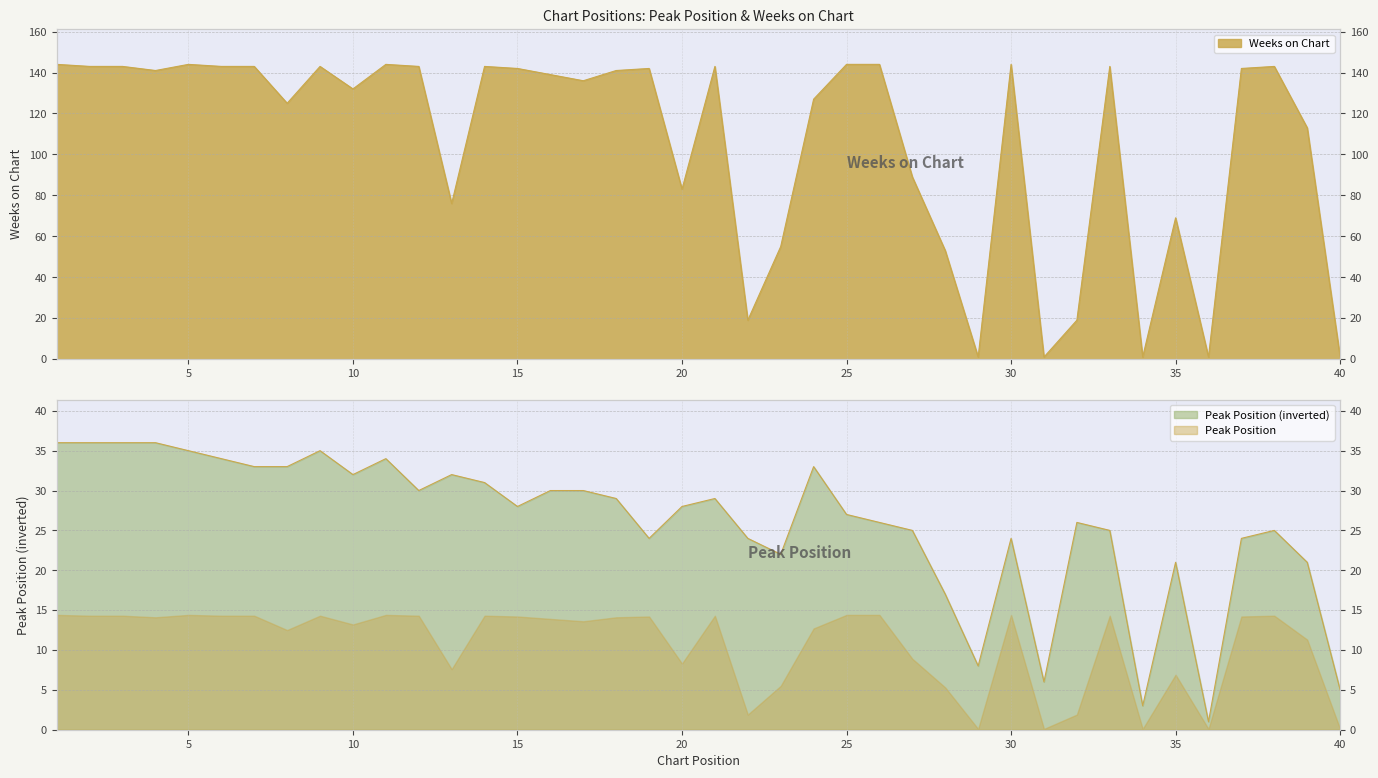

Between 1 and 13, which series saw the biggest shift?

Weeks on Chart